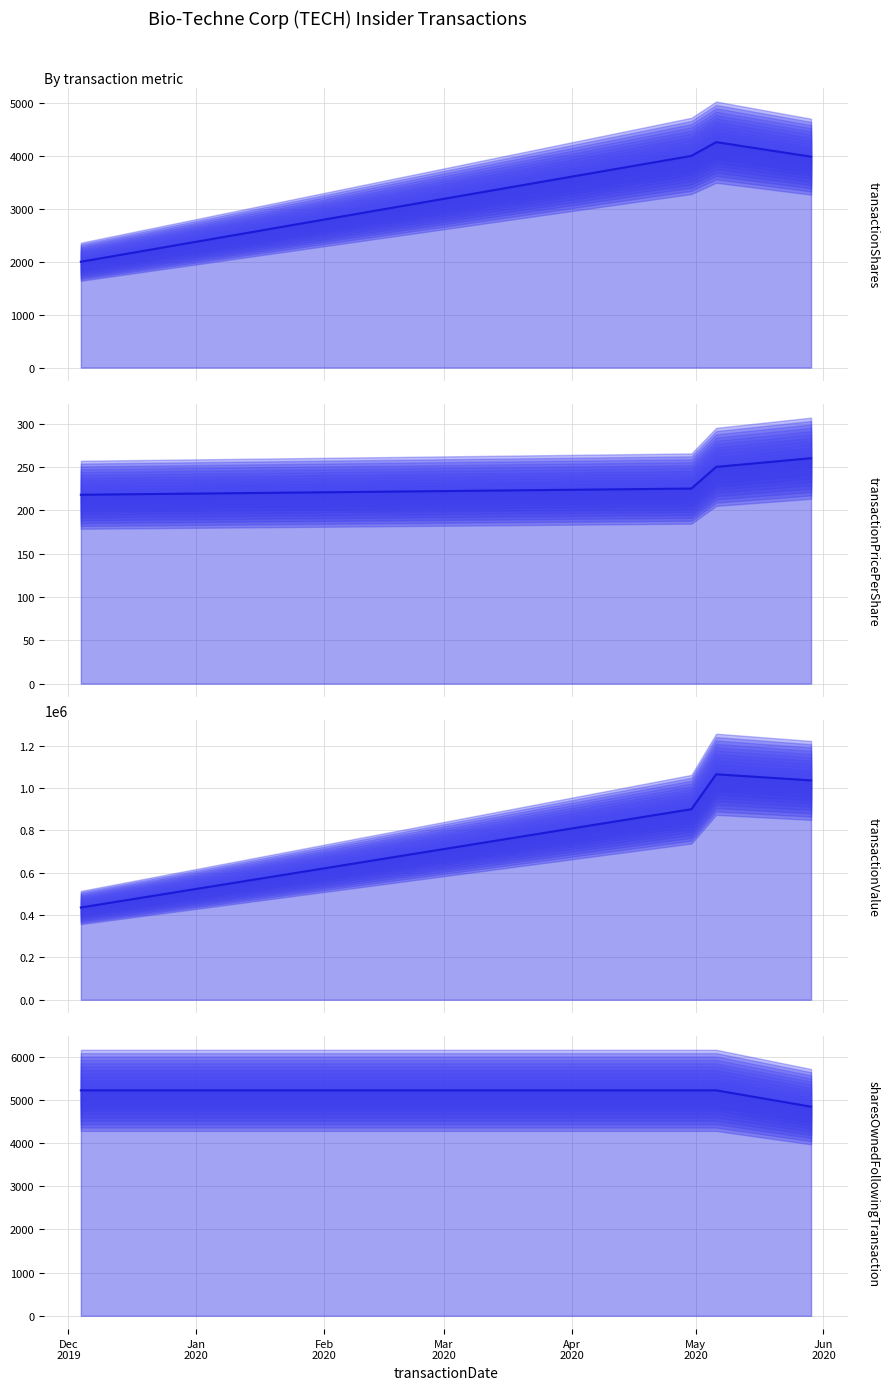

In transactionShares, how many points are higher than both neighbors (excluding endpoints)?

1